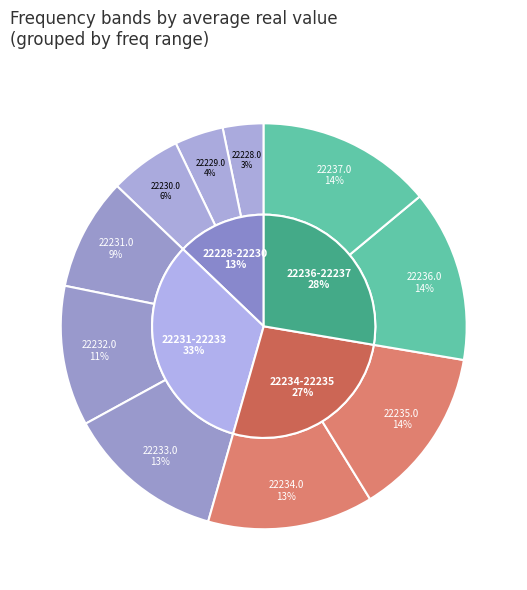

To the nearest percent, what is the combined percentage of 22237.0 and 22230.0?

20%